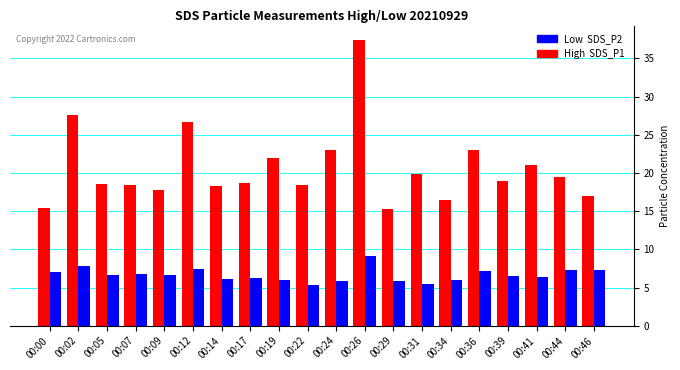

What is the smallest value displayed?

5.3